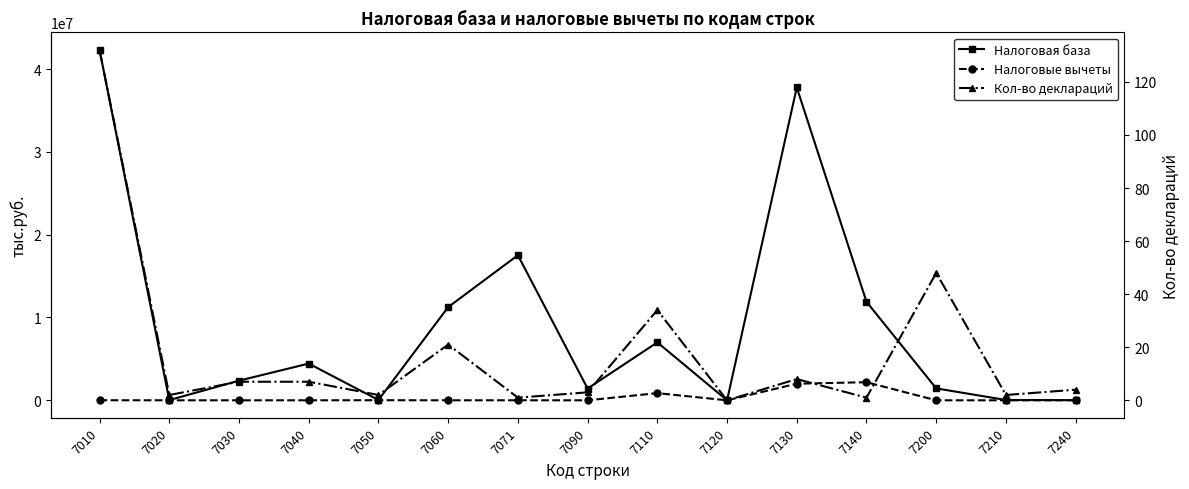

At which label does Налоговые вычеты reach its peak?

7140